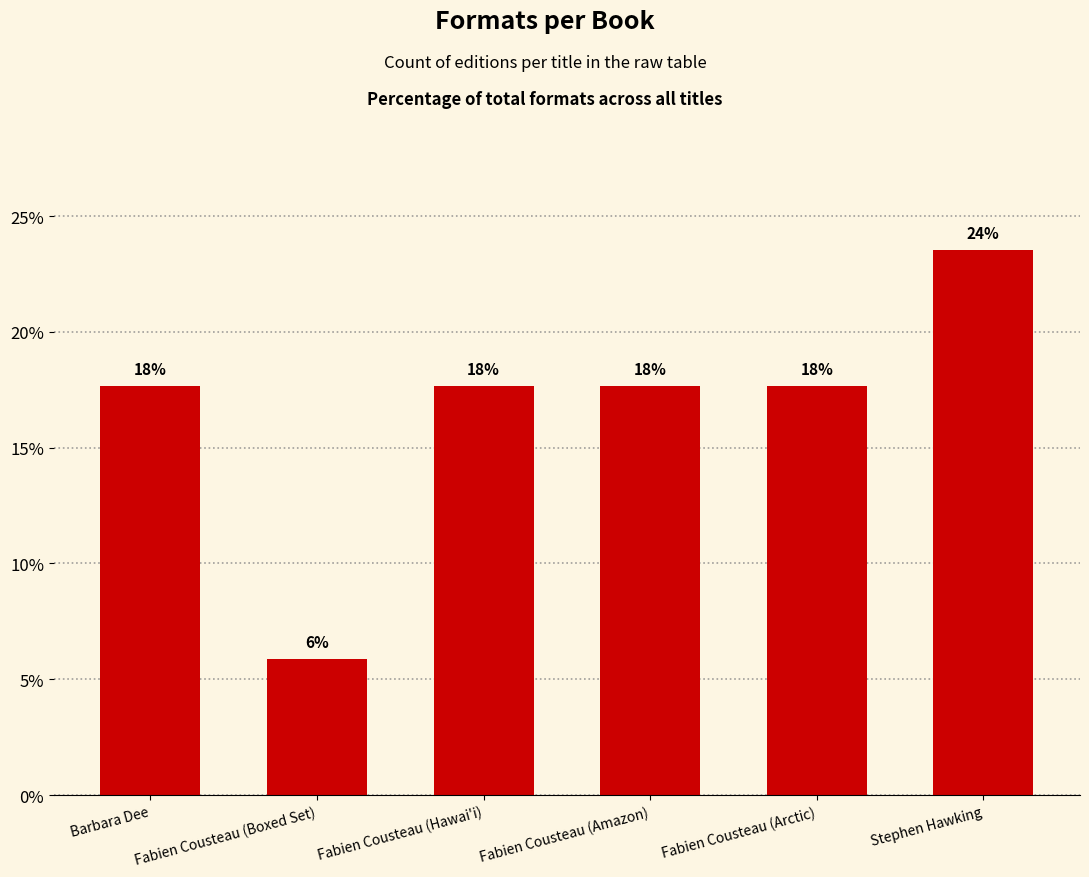

Reading left to right, transcribe all the data shown in this chart.

Barbara Dee=17.6	Fabien Cousteau (Boxed Set)=5.9	Fabien Cousteau (Hawai'i)=17.6	Fabien Cousteau (Amazon)=17.6	Fabien Cousteau (Arctic)=17.6	Stephen Hawking=23.5